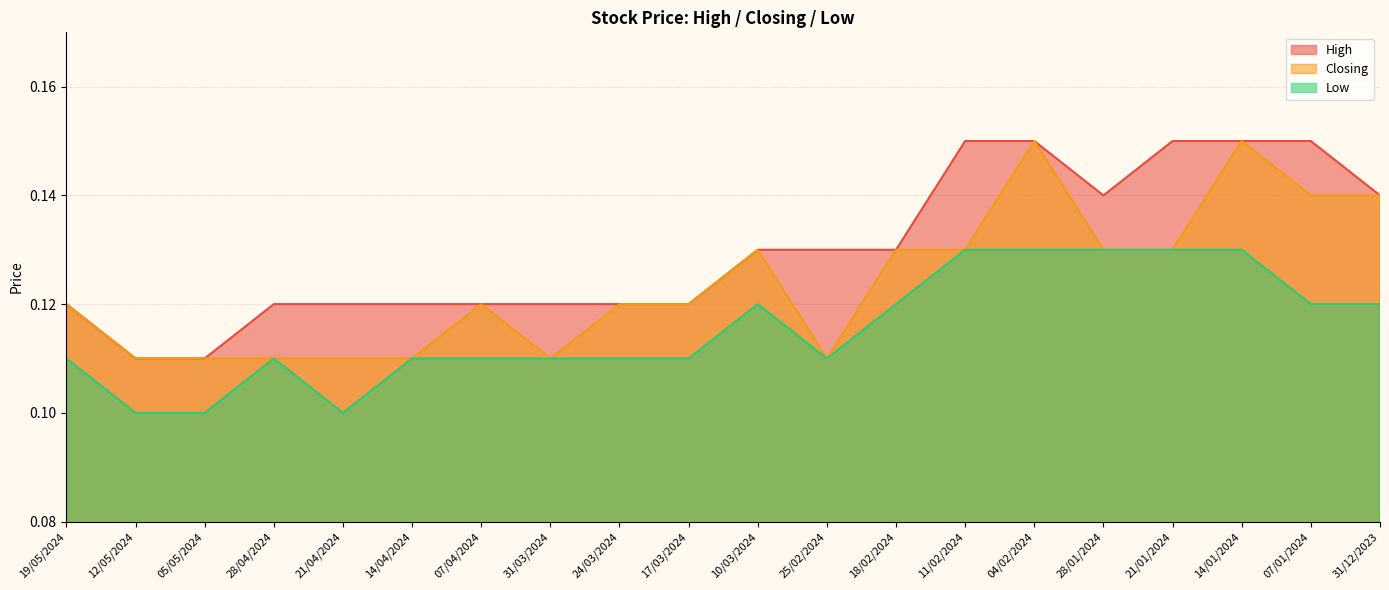

What value does the Low series have at 19/05/2024?

0.1